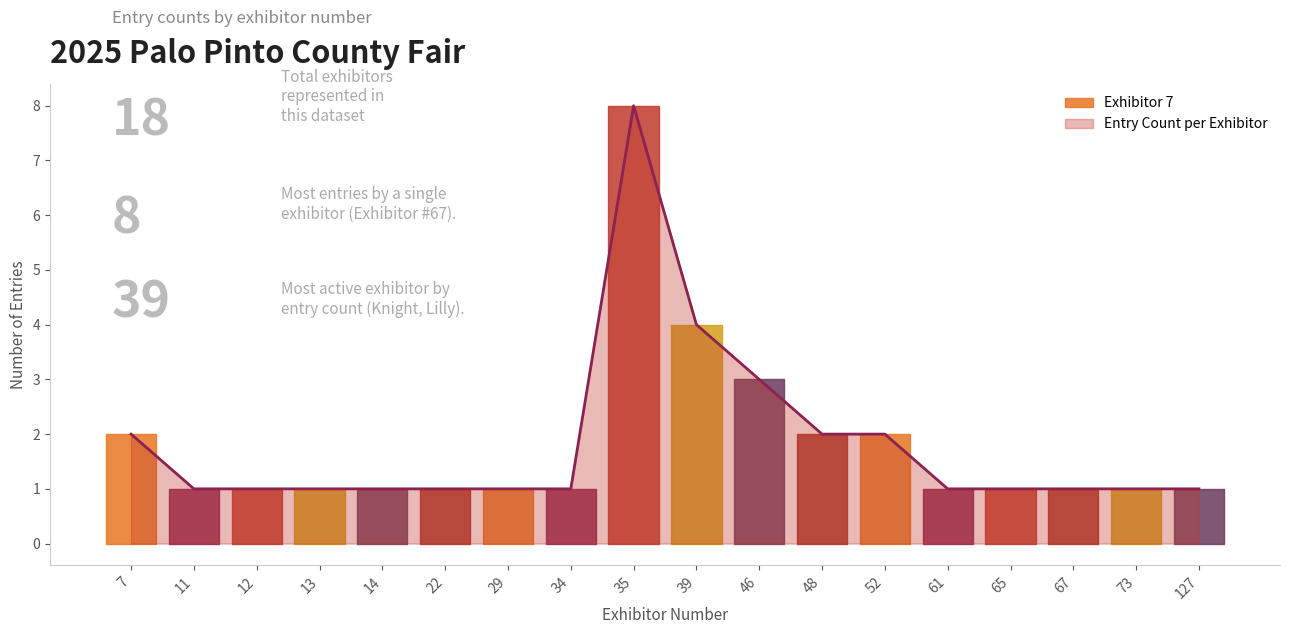

Read the value at 48.

2